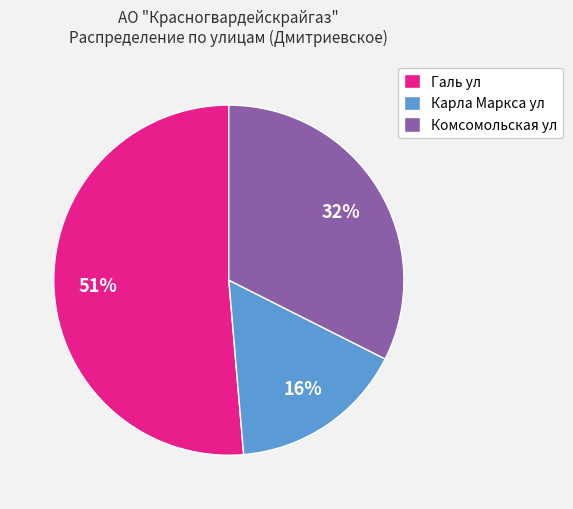

Which has a higher value, Галь ул or Комсомольская ул?

Галь ул